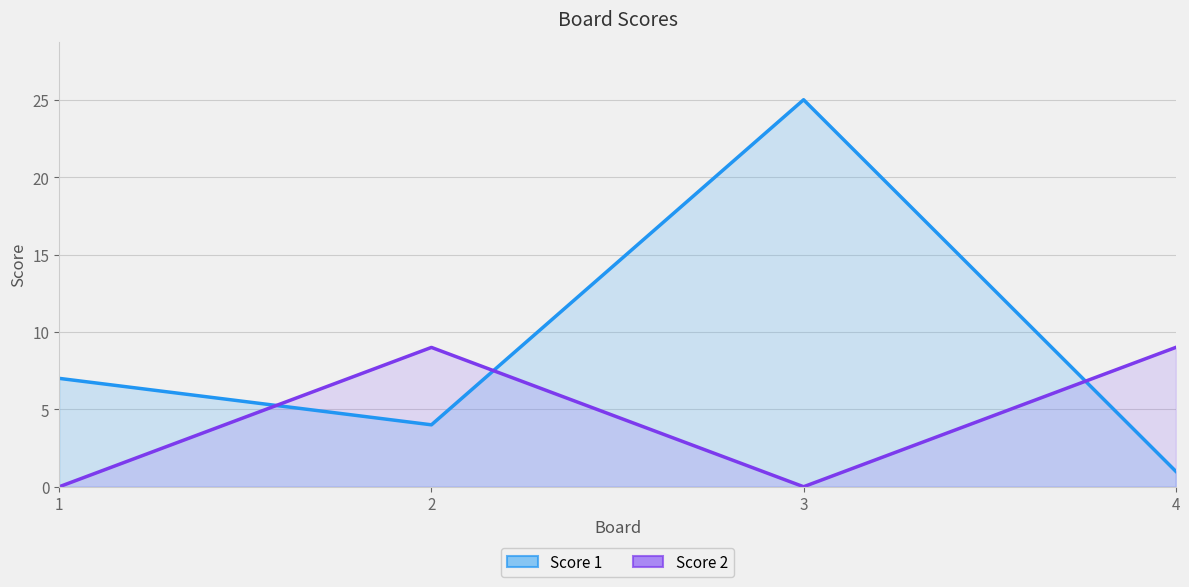

Where is the first local minimum for Score 1?

2